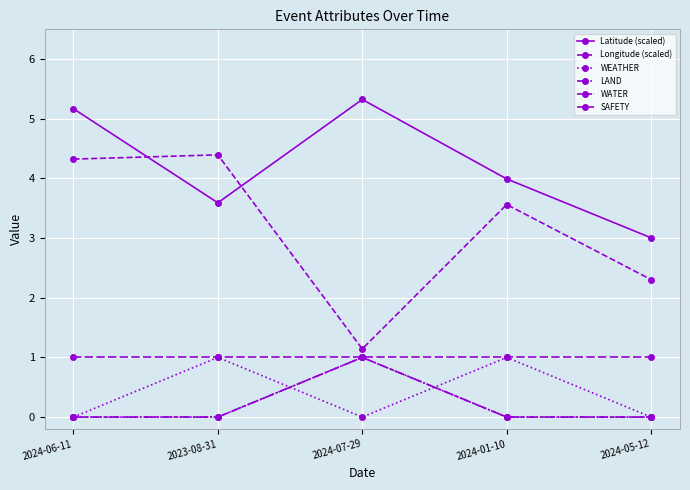

Does the chart have visible grid lines?

Yes